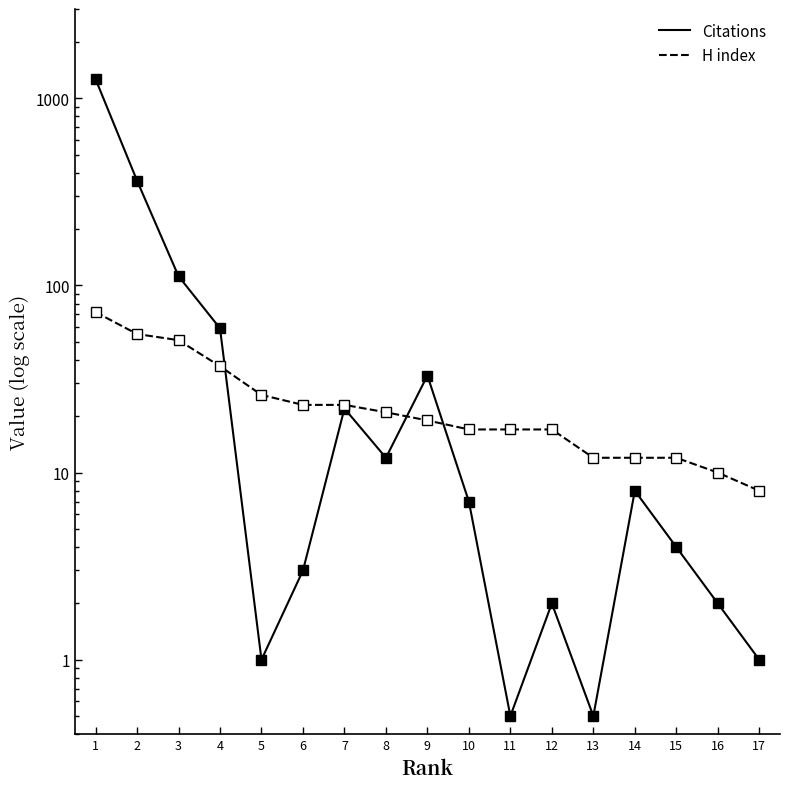

Which series has the largest range (max minus min)?

Citations